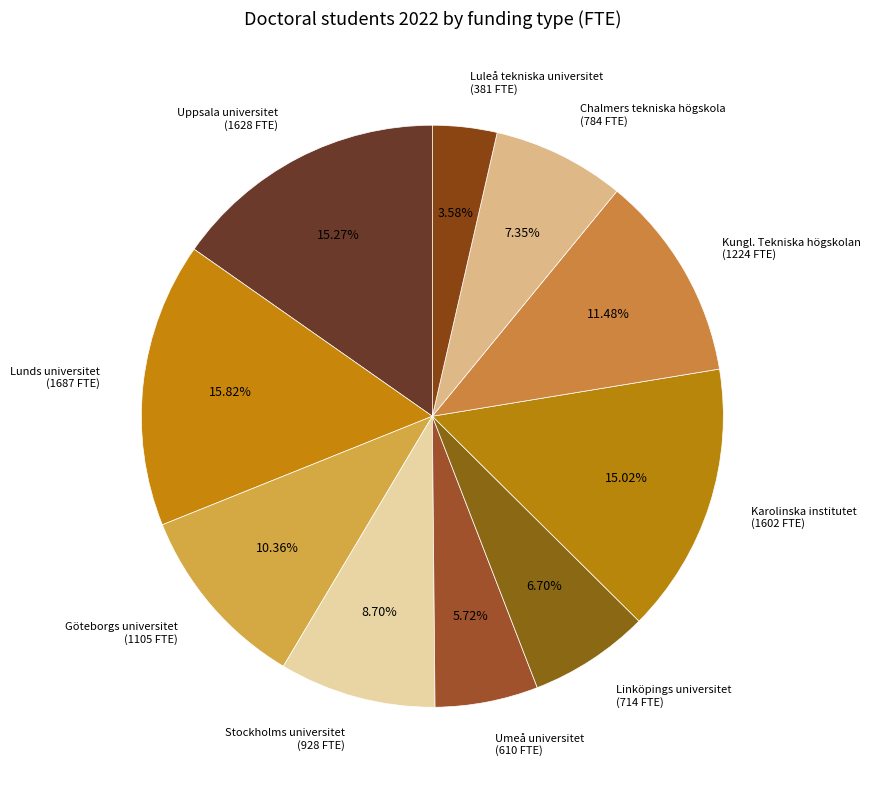

Between Kungl. Tekniska högskolan and Göteborgs universitet, which is larger?

Kungl. Tekniska högskolan